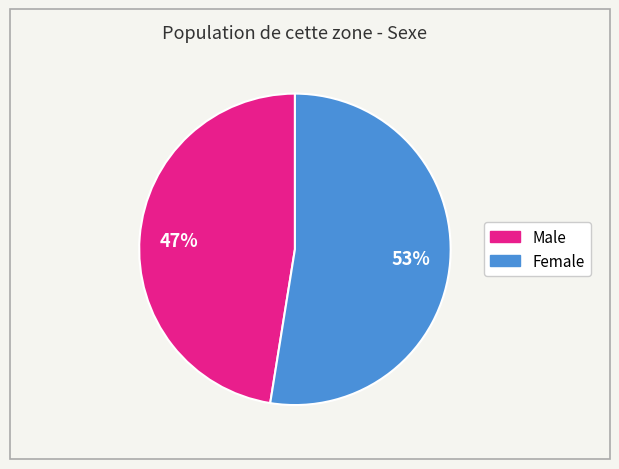

What is the ratio of the value at Male to the value at Female?

0.9